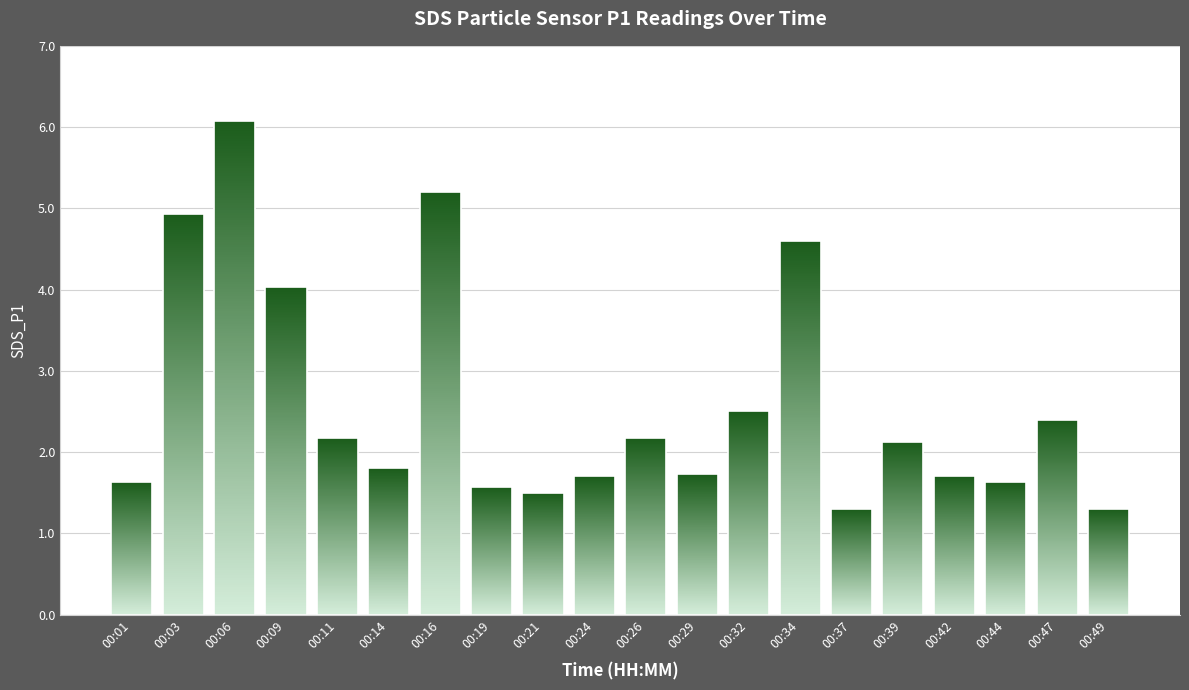

What is the difference between the maximum and minimum values?

4.8